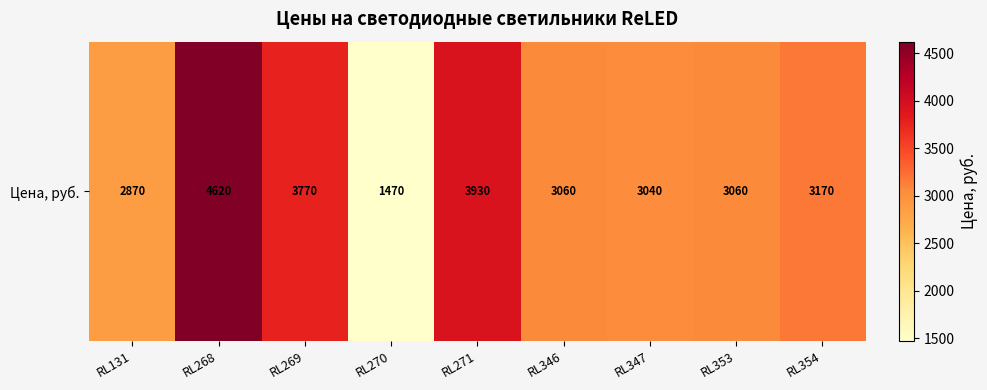

What value does the data have at RL270, to the nearest 50?

1450